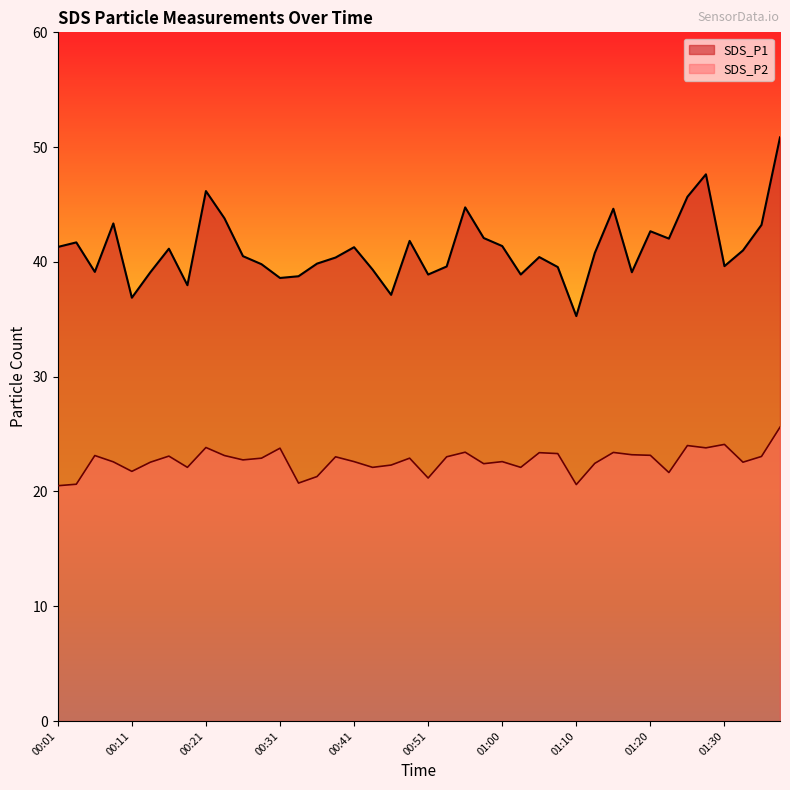

Does the chart display data point markers on the line(s)?

No